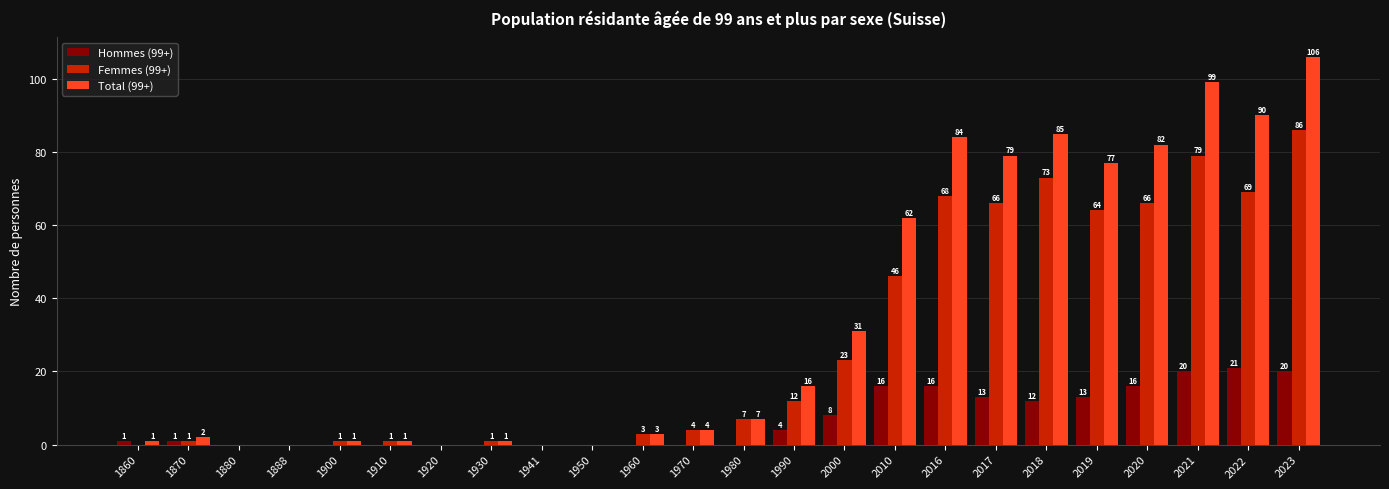

What is the highest value of the Total (99+) series?

106